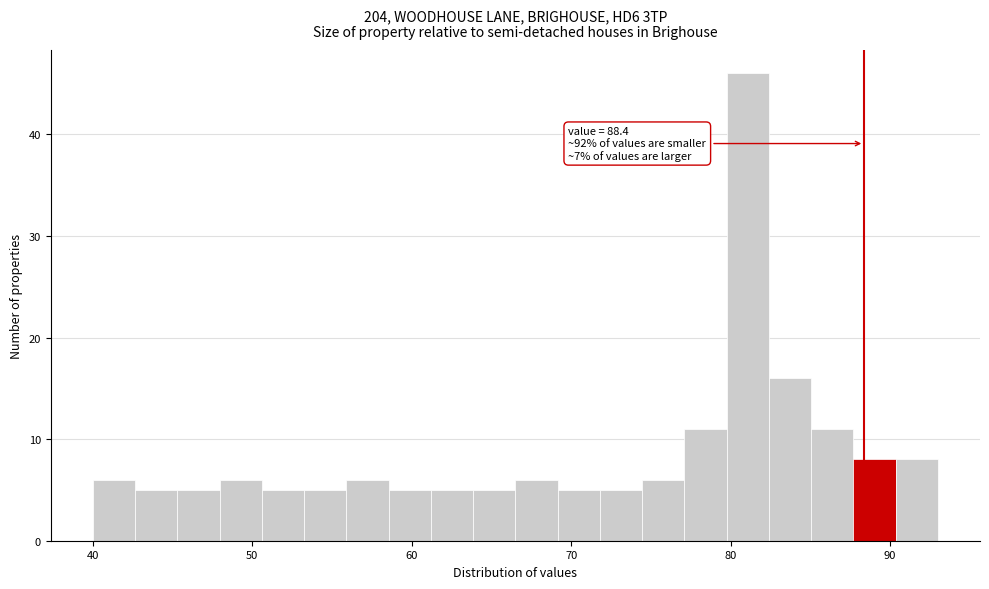

Read against the x-axis, roughly where is the centre of the tallest bar?

81